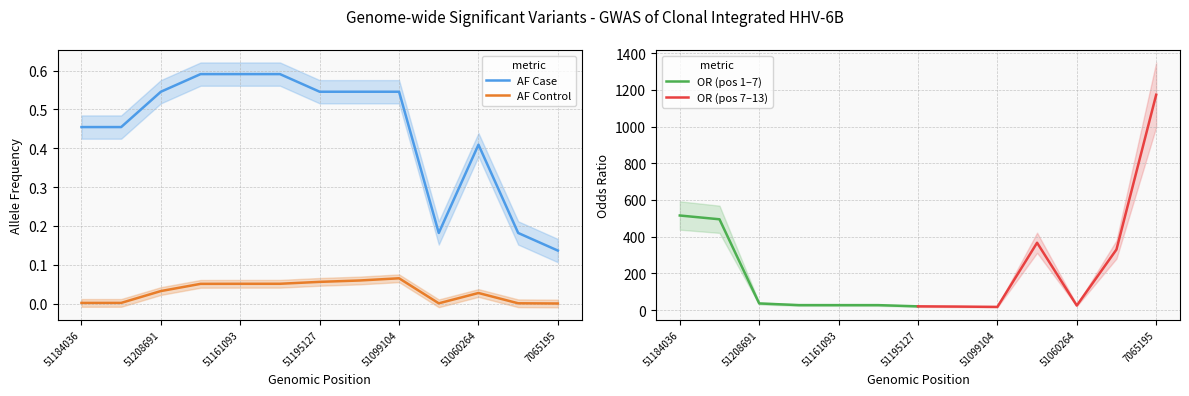

What is the label of the 12th point from the left?

50786552